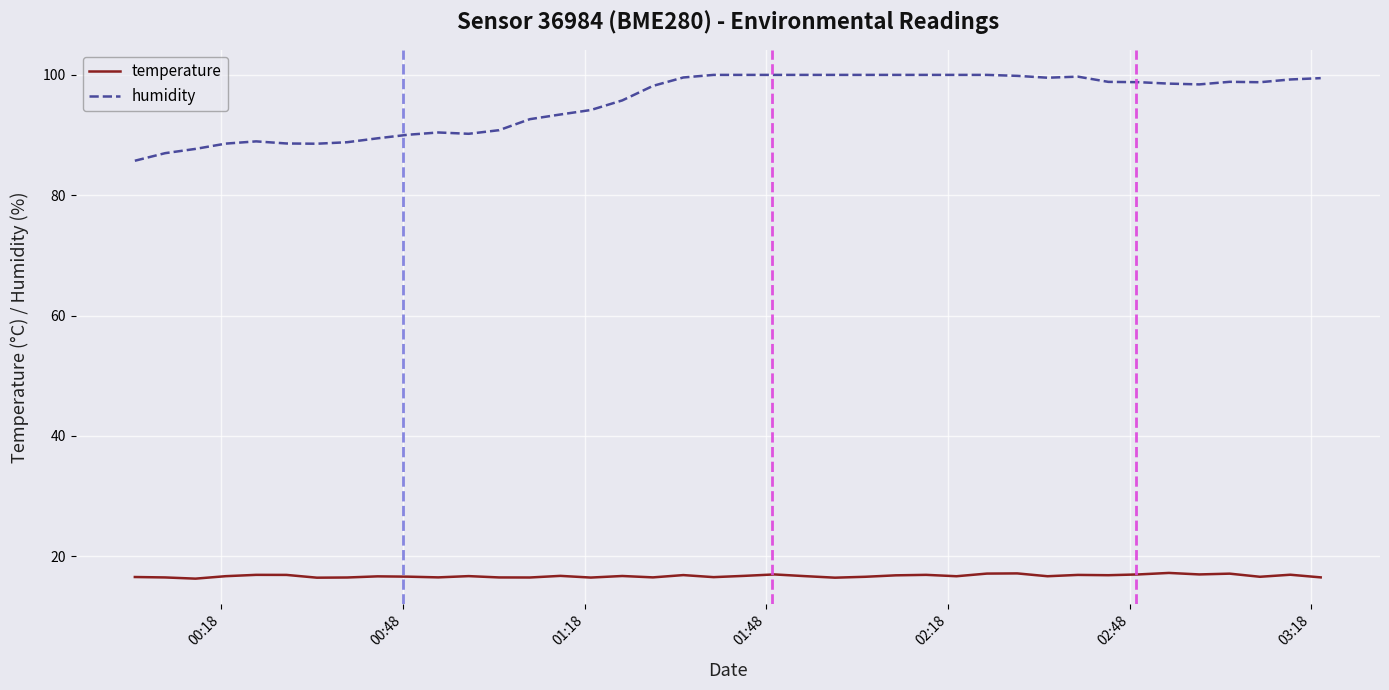

What is the sum of all temperature values?

668.4